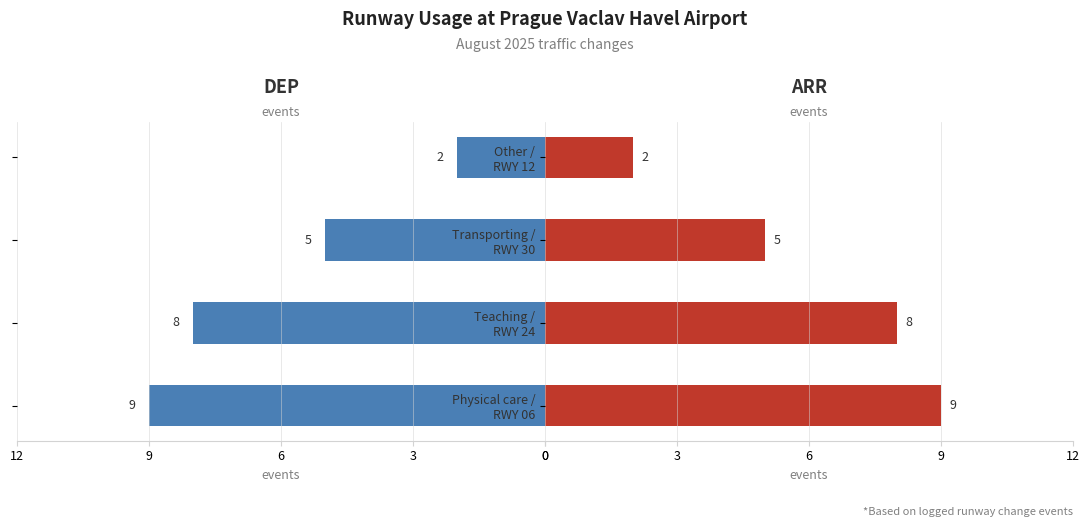

Which series has the largest total across all categories?

DEP